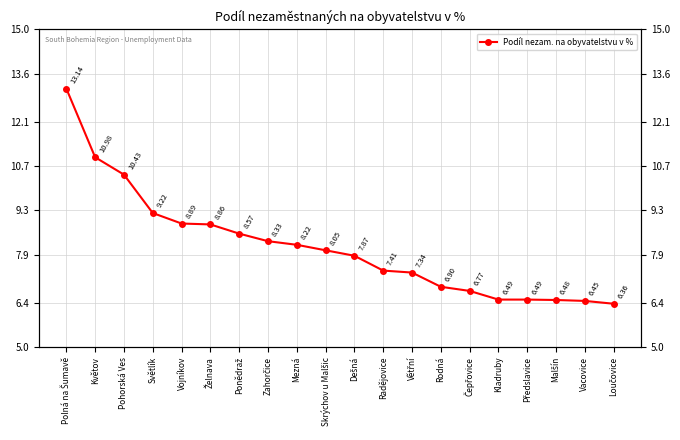

Is it true that the value at Mezná is 8.2?

True